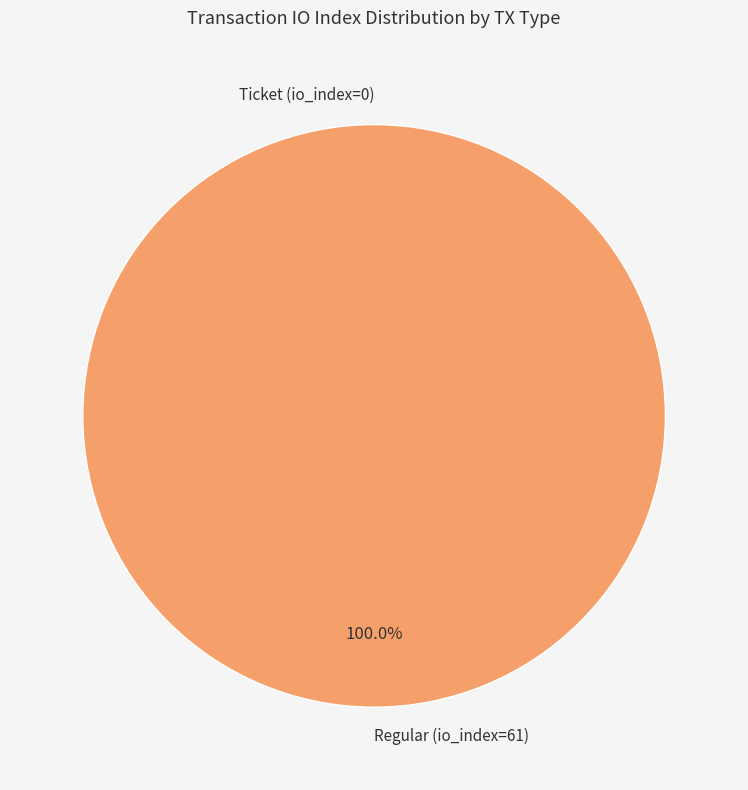

What portion of the pie excludes Ticket (io_index=0)?

100.0%